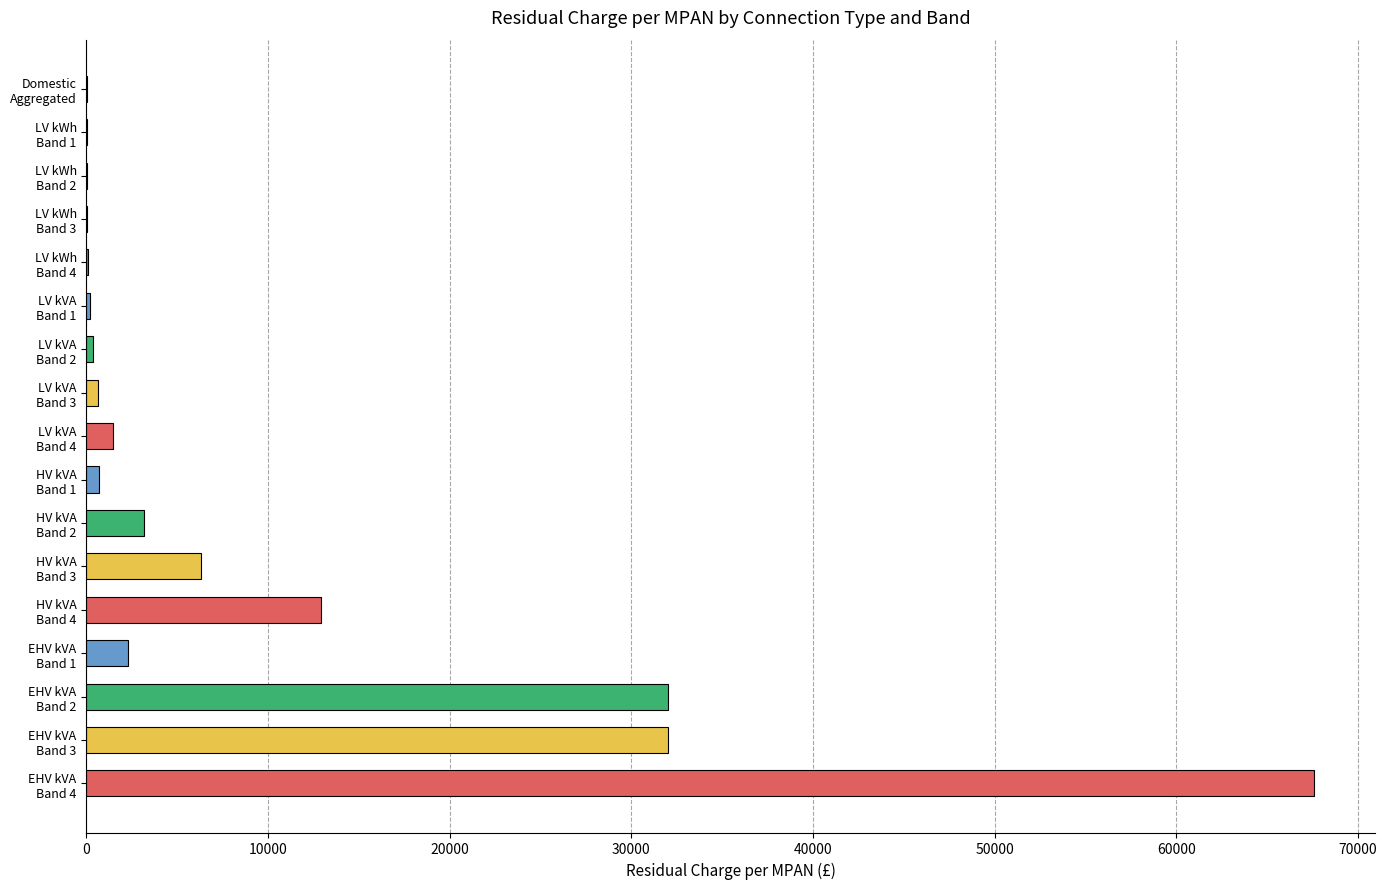

What is the maximum value shown in the chart?

67558.3